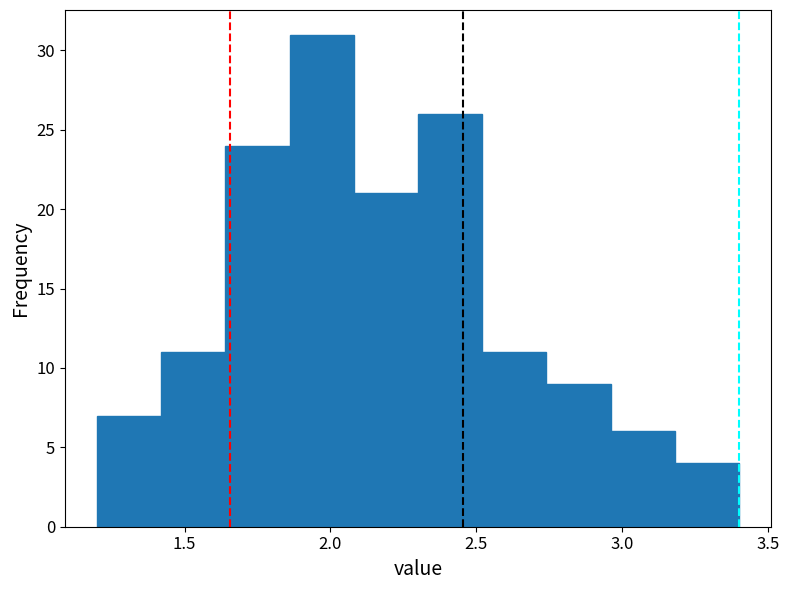

How tall is the bar that spans 3.18 to 3.40 on the x-axis? Neither the bar edges nor the heights are printed on the chart, so give them approximately, as read against the axes.

4